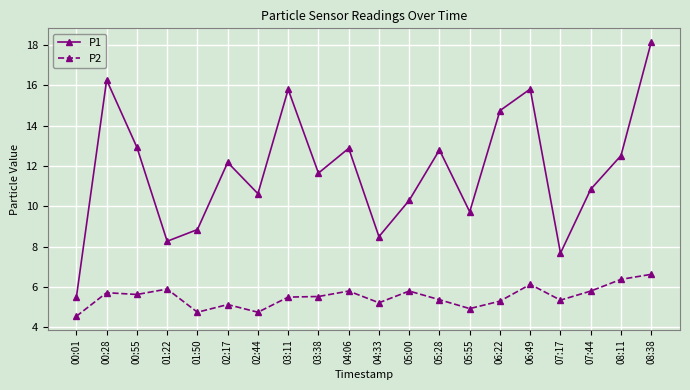

Where is P1 nearest to the value 11?

07:44